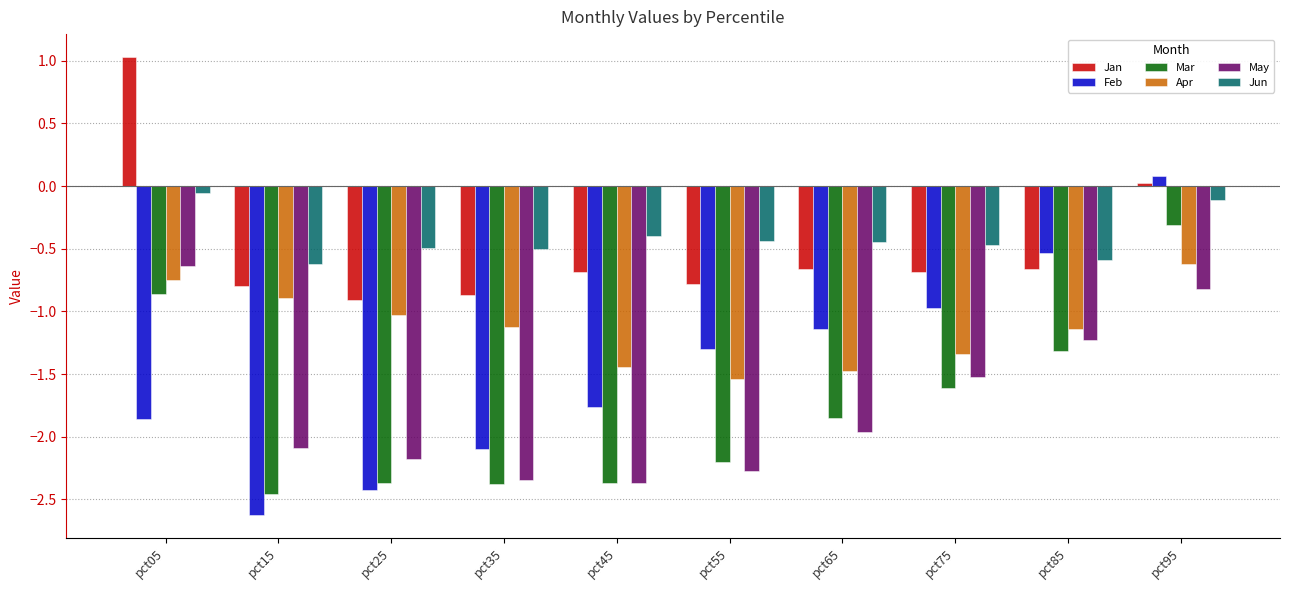

What value does the Feb series have at pct35?

-2.1